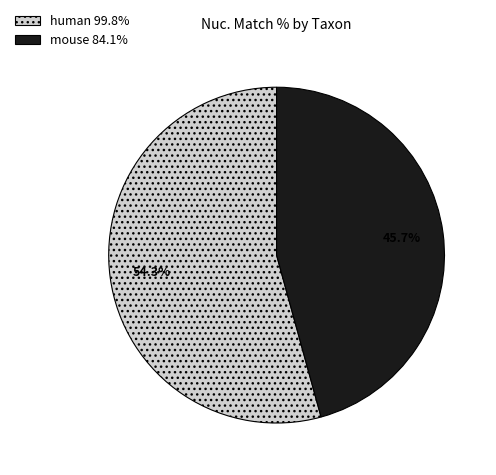

The mouse slice represents 46% of the pie. True or false?

True